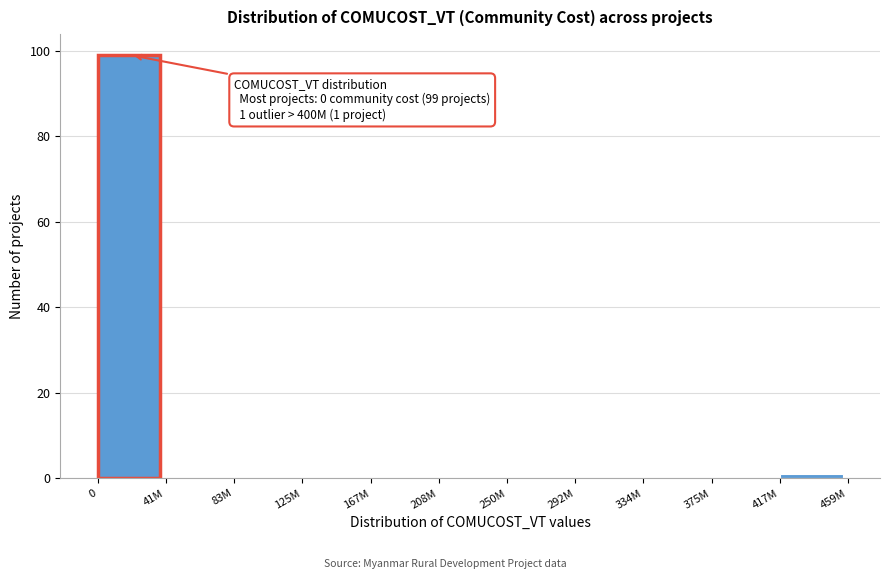

Reading left to right, extract all data points from this chart.

0=99	41M=0	83M=0	125M=0	167M=0	208M=0	250M=0	292M=0	334M=0	375M=0	417M=1